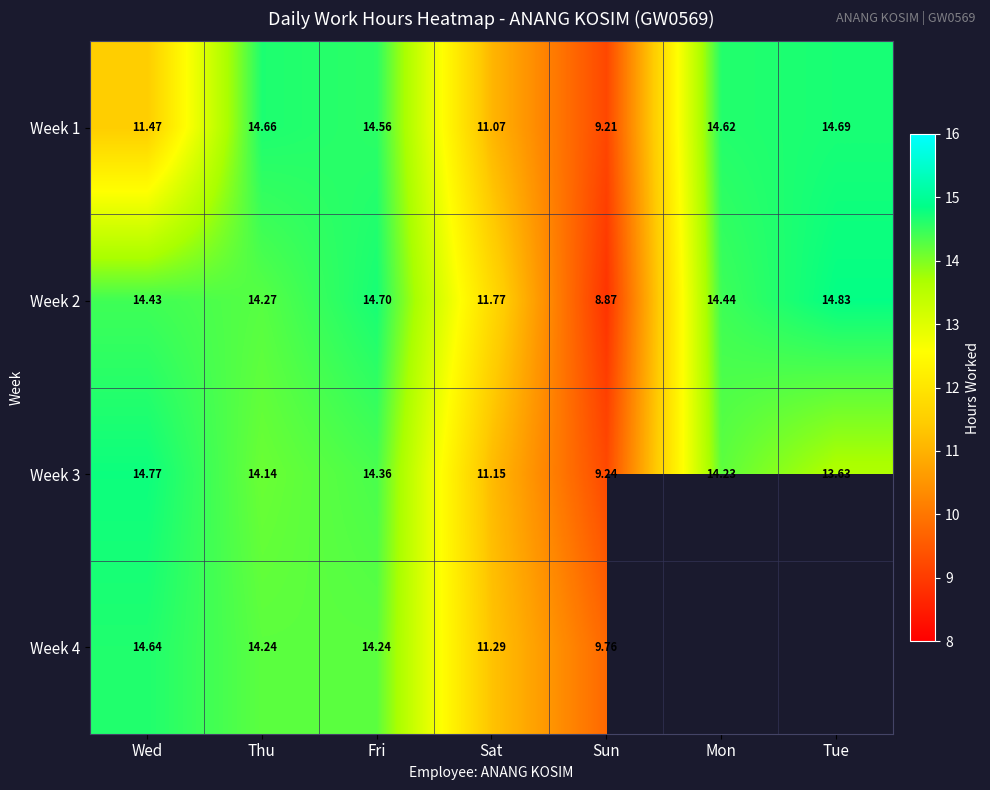

What is the difference between the Week 3 values at Tue and Sun?

4.4